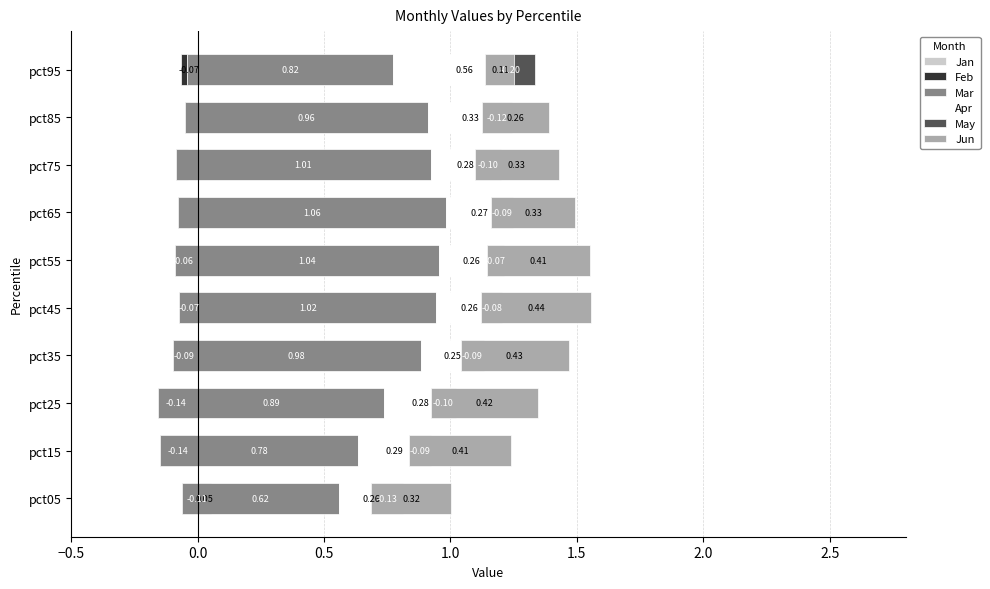

What is the maximum value for May?

-0.1